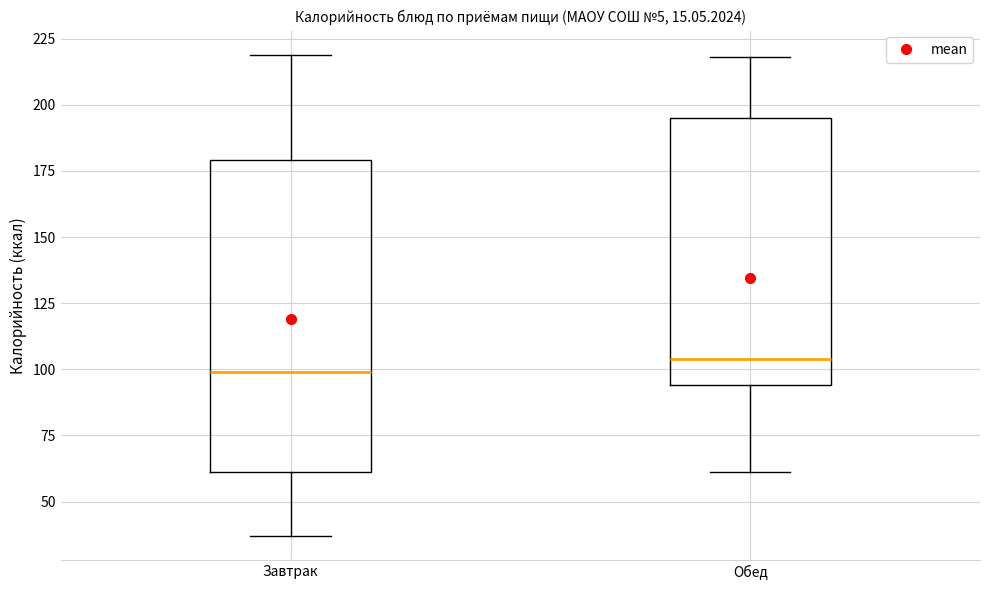

Comparing the boxes themselves (not the whiskers), which one is the tallest?

Завтрак